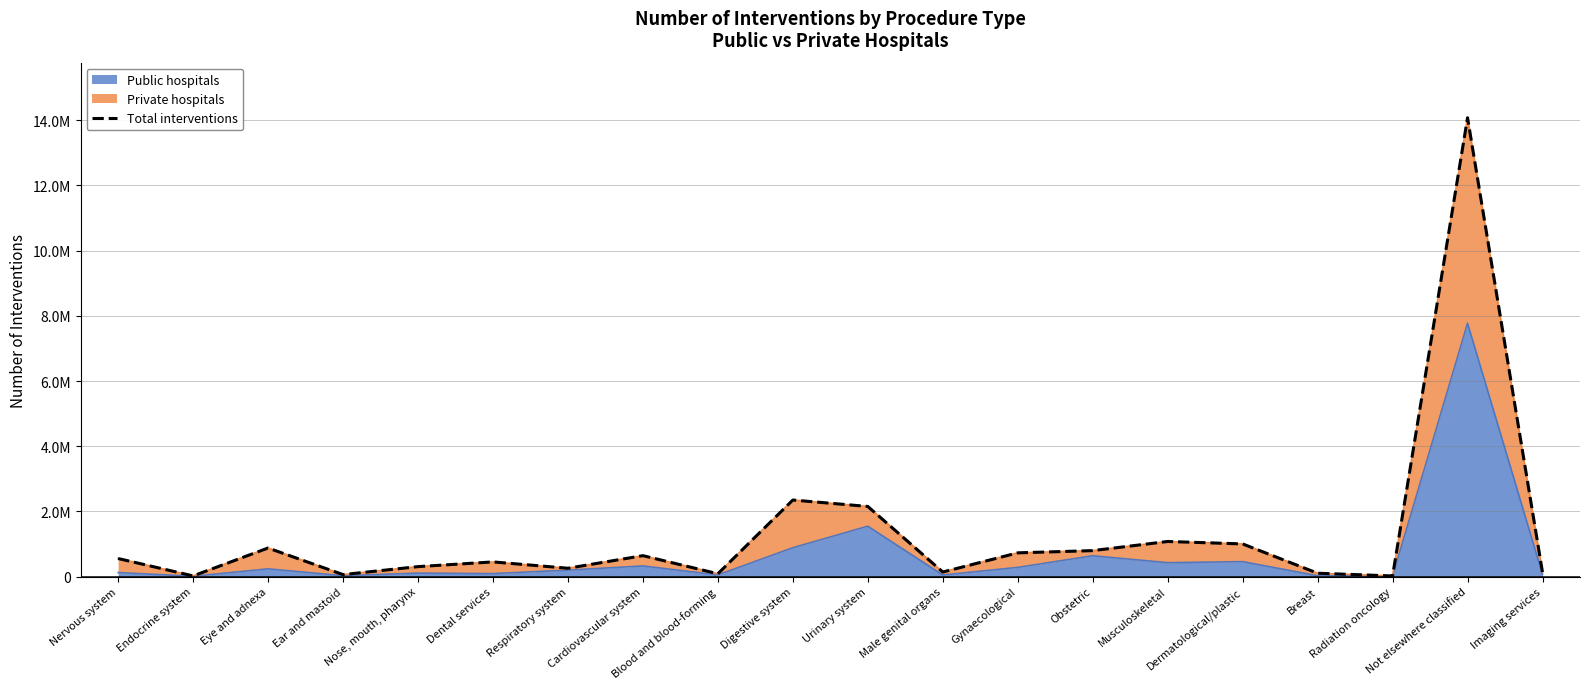

List the labels in order of value, smallest first.

Radiation oncology, Endocrine system, Ear and mastoid, Blood and blood-forming, Breast, Imaging services, Male genital organs, Respiratory system, Nose, mouth, pharynx, Dental services, Nervous system, Cardiovascular system, Gynaecological, Obstetric, Eye and adnexa, Dermatological/plastic, Musculoskeletal, Urinary system, Digestive system, Not elsewhere classified